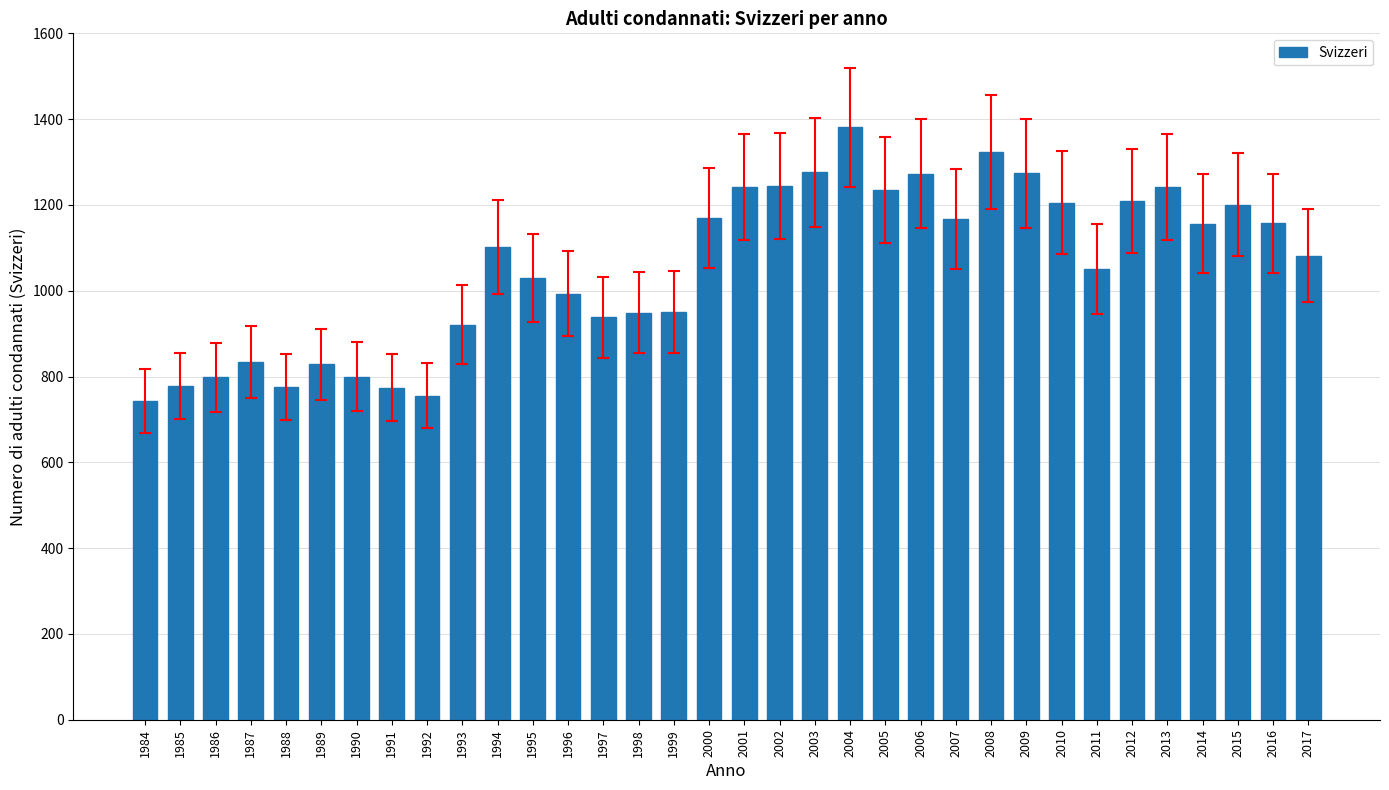

Between 2012 and 2005, which is larger?

2005